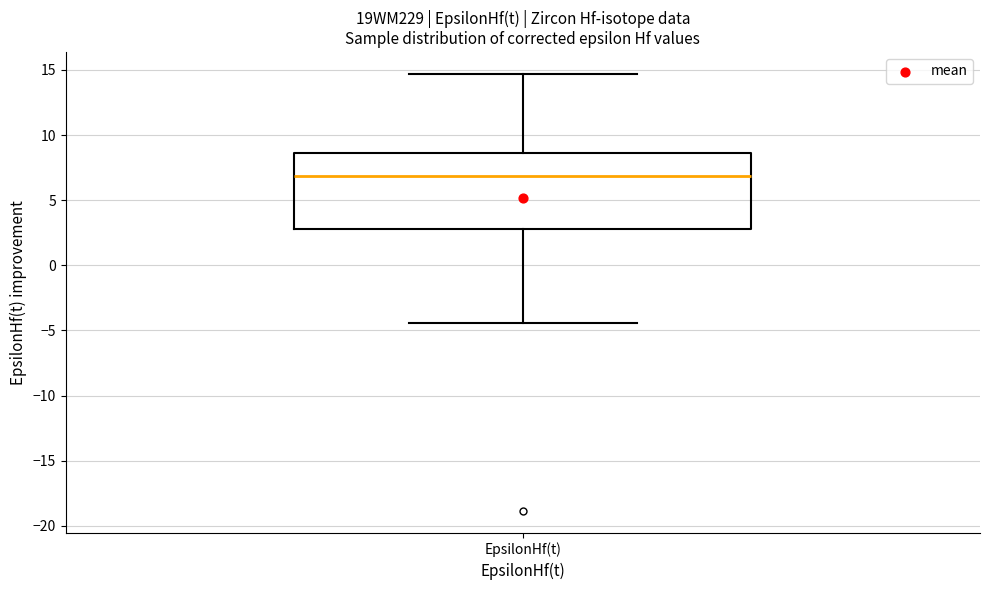

Read this box plot against the y-axis: the position of the median line, the range covered by the box, and the ends of both whiskers. The values are not printed on the chart, so give them approximately, as read against the axis.

median 7.0, box 3.0 to 8.5, whiskers -4.5 to 14.5